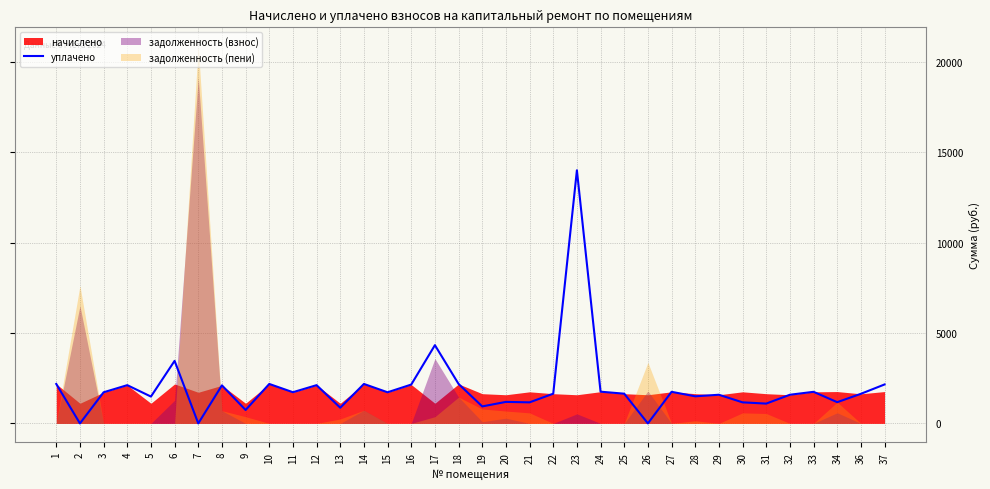

The value of уплачено at 11 is 1725.5. True or false?

True